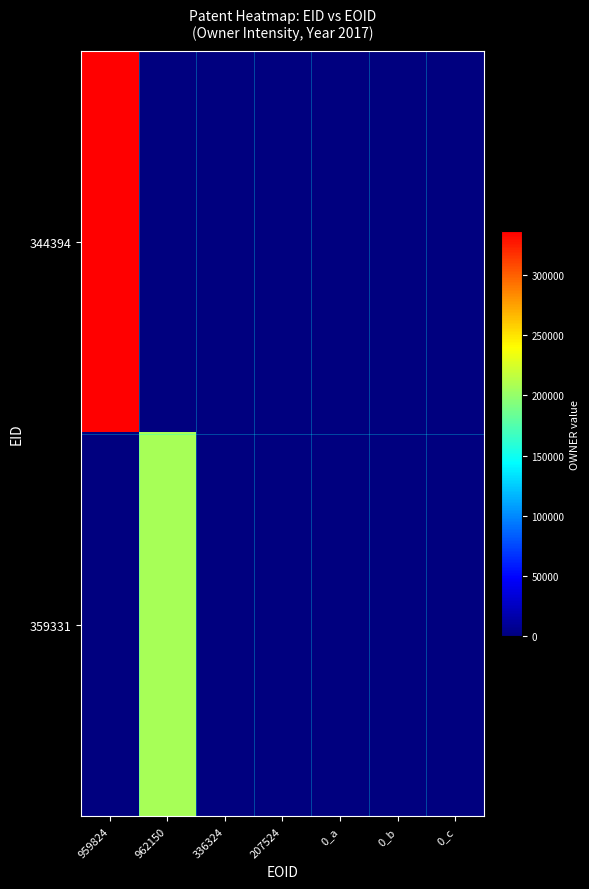

Reading left to right, extract all data points from this chart.

344394: 959824=336324	962150=0	336324=0	207524=0	0_a=0	0_b=0	0_c=0
359331: 959824=0	962150=207524	336324=0	207524=0	0_a=0	0_b=0	0_c=0